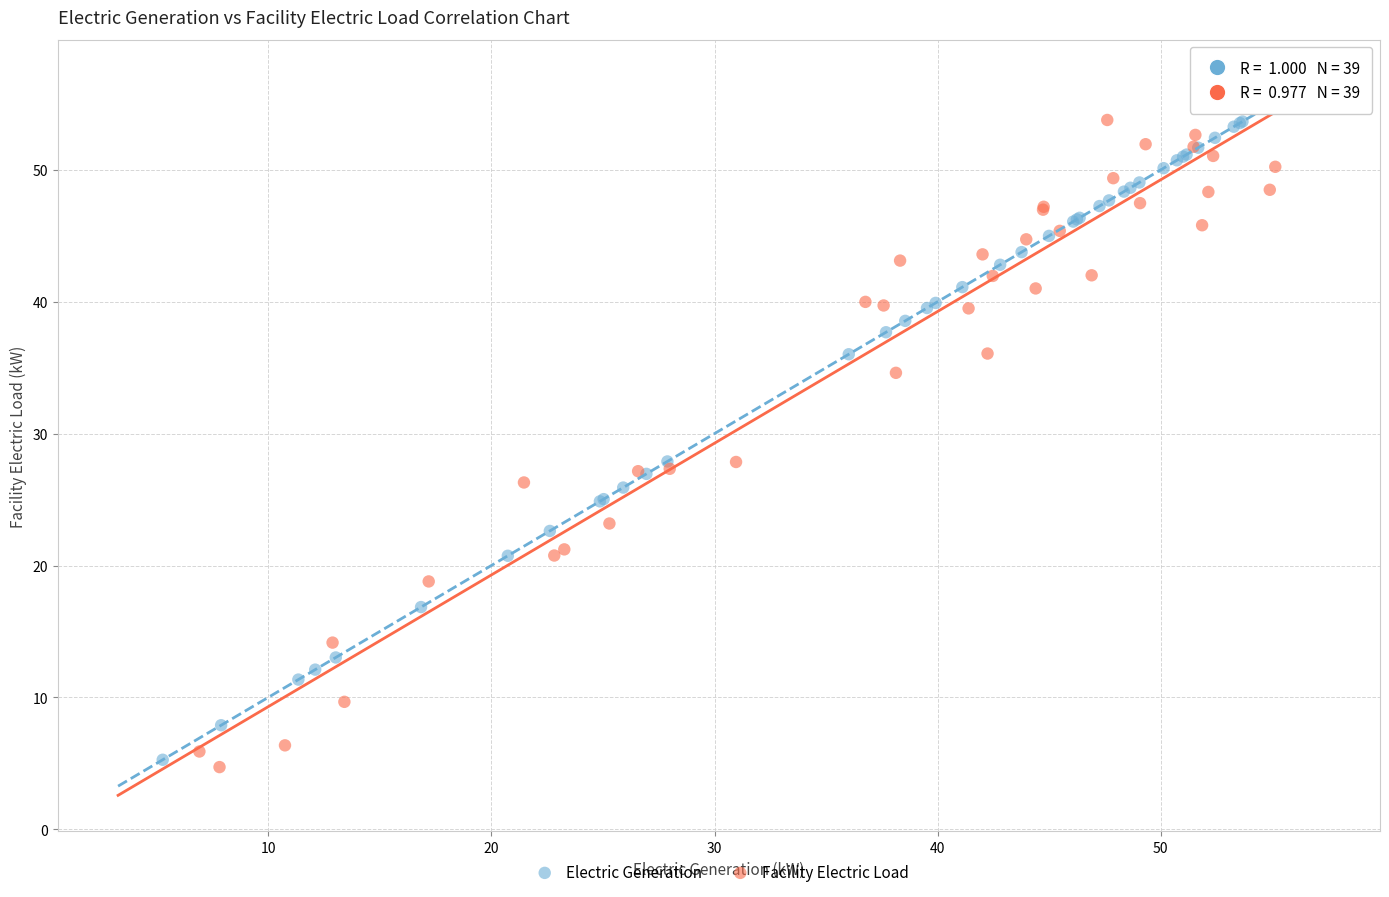

Which series has the largest Y range (max minus min)?

Facility Electric Load